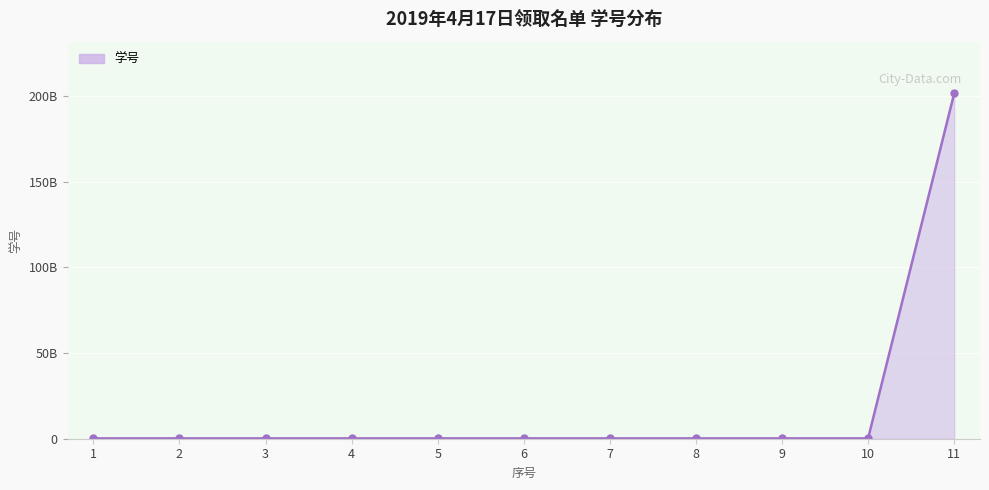

Does the chart display data point markers on the line(s)?

Yes